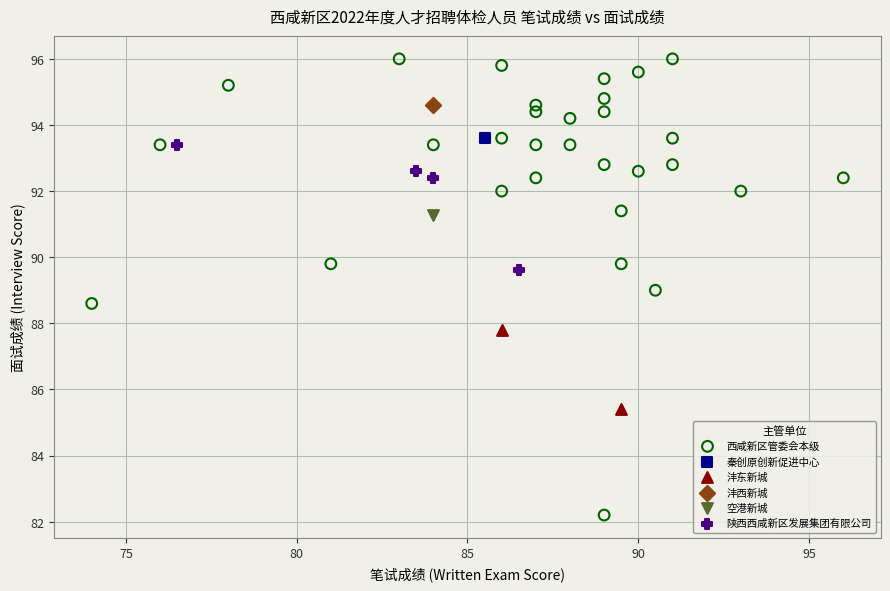

What are all the series names shown in the legend?

西咸新区管委会本级, 秦创原创新促进中心, 沣东新城, 沣西新城, 空港新城, 陕西西咸新区发展集团有限公司